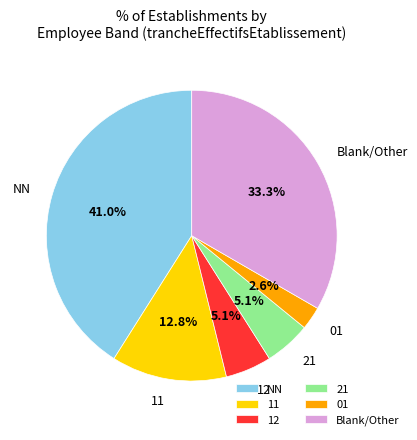

Does NN represent more than half of the total?

No